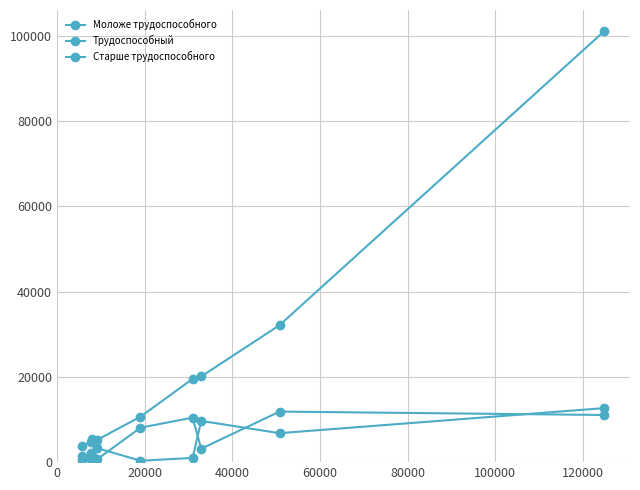

How many data points in Моложе трудоспособного are less than 2171?

4